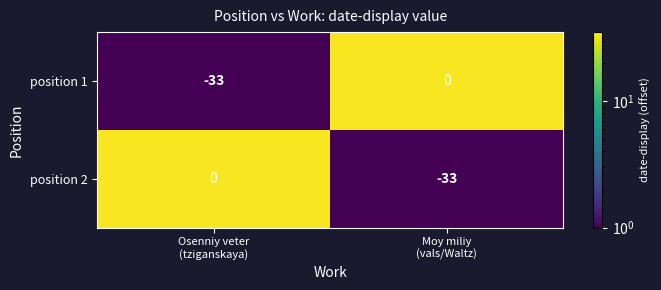

What is the difference between the maximum and minimum values in the position 2 series?

33